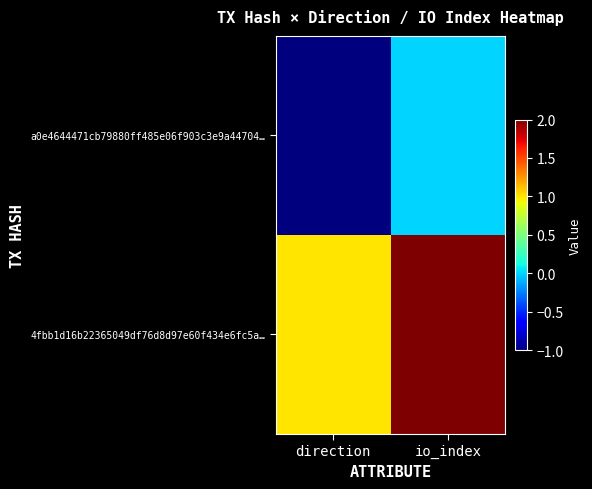

Which series has the widest spread of values?

a0e4644471cb79880ff485e06f903c3e9a44704…